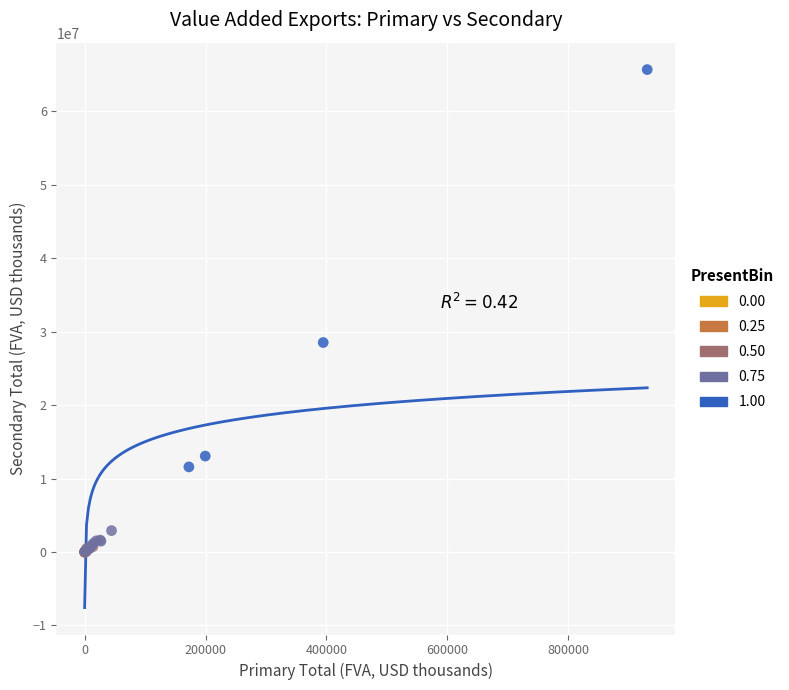

Which series reaches the maximum Y coordinate?

1.00